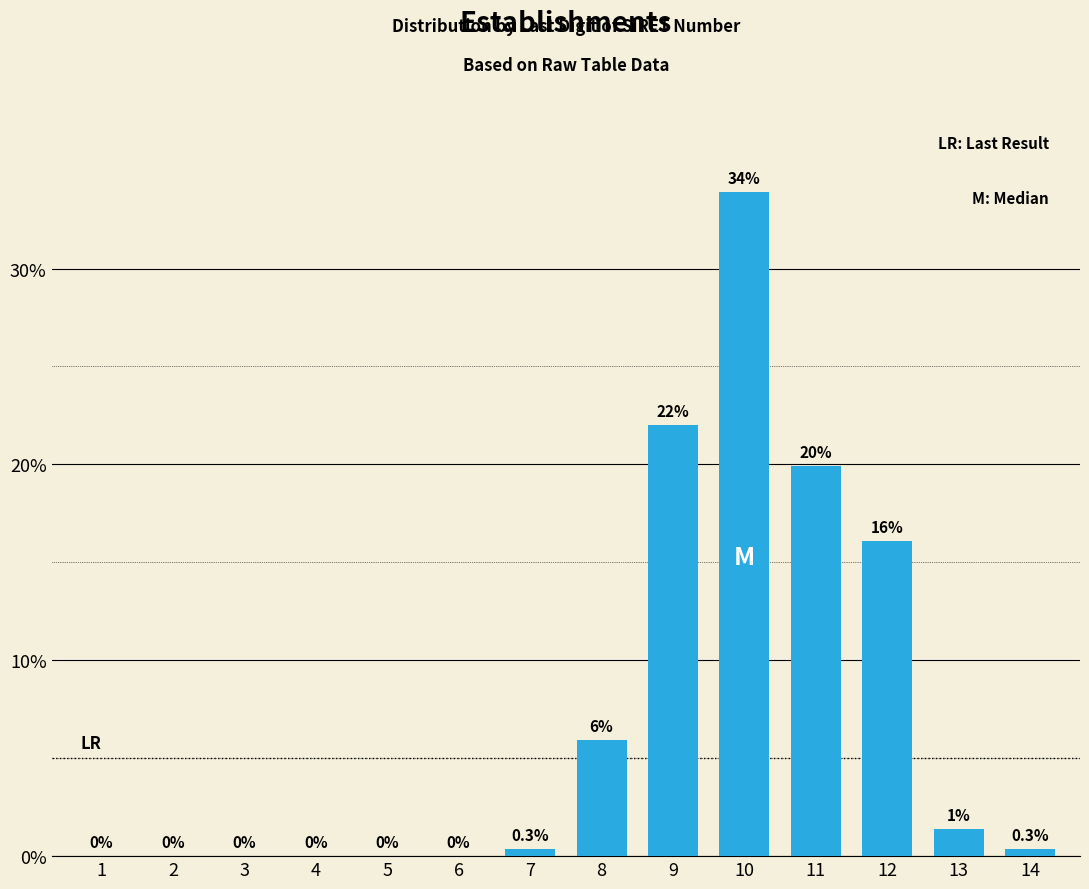

At which label is the value closest to 16?

12